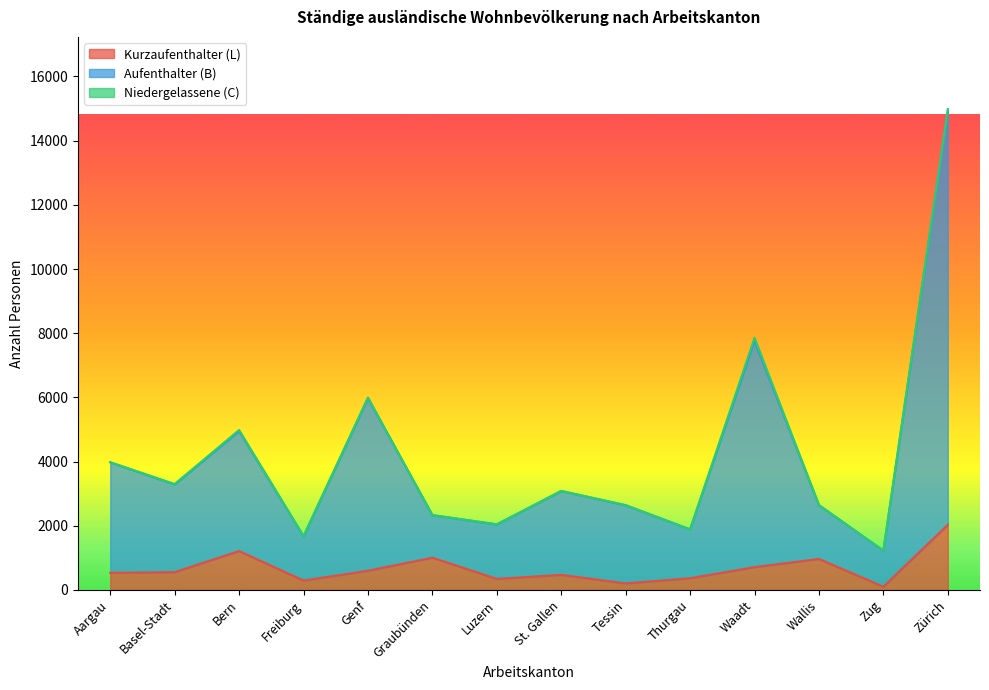

The Kurzaufenthalter (L) series shows 1004 at Graubünden. True or false?

True